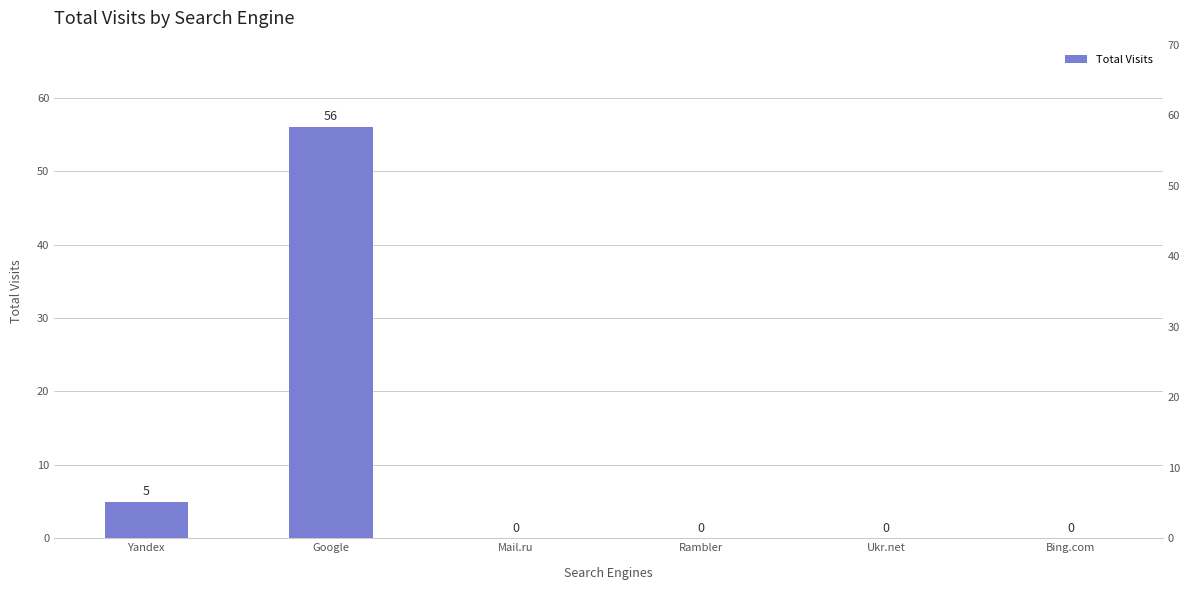

List the labels in order of value, smallest first.

Mail.ru, Rambler, Ukr.net, Bing.com, Yandex, Google